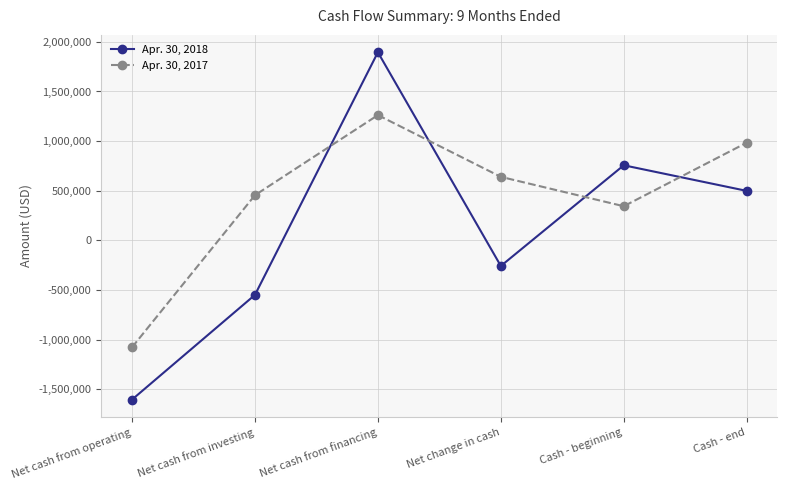

What is the label of the 2nd point from the right?

Cash - beginning